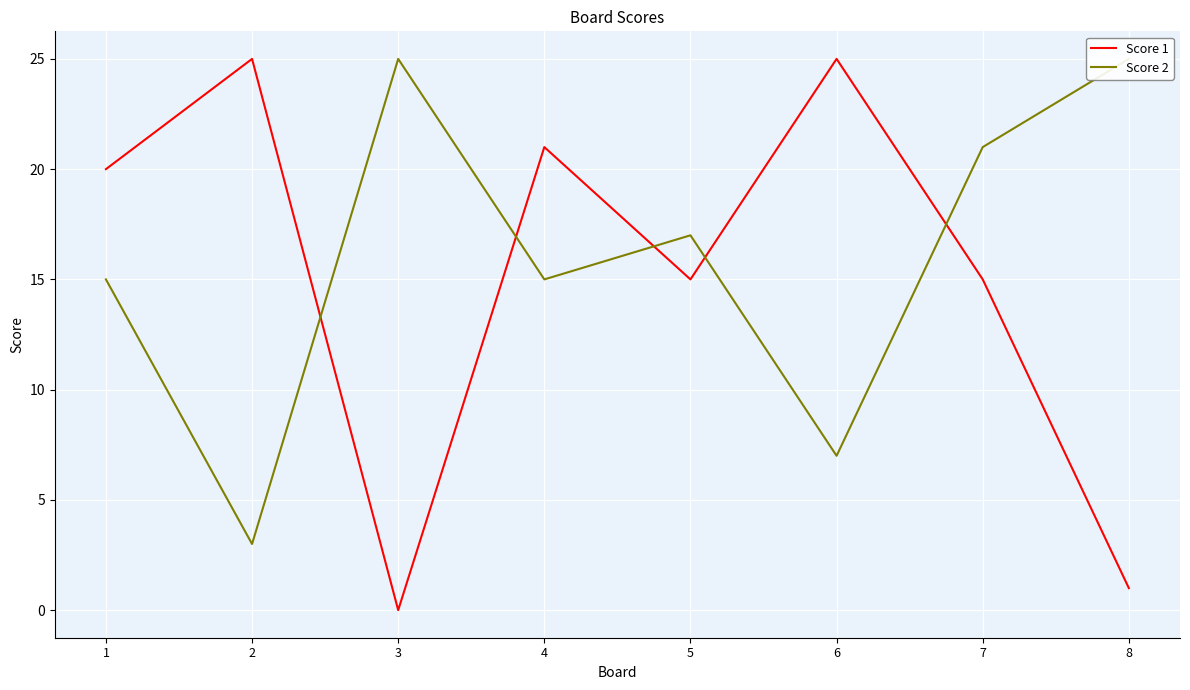

Between 1 and 8, which series saw the biggest shift?

Score 1